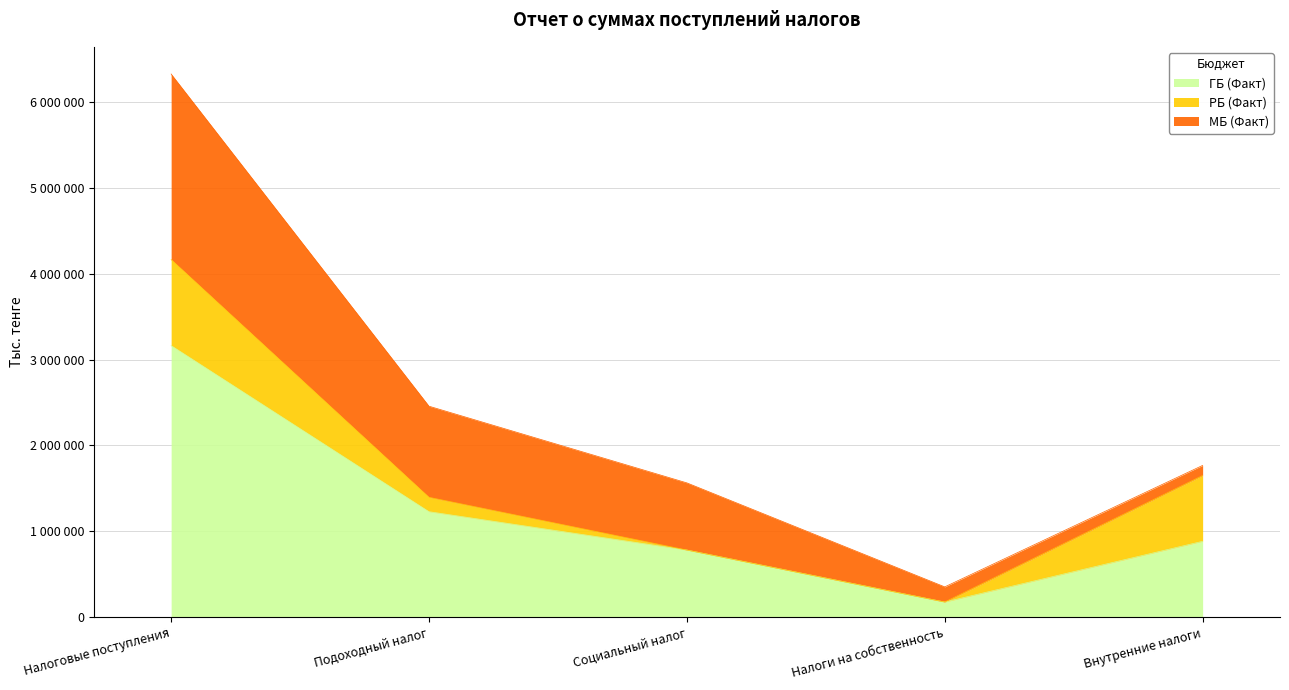

Reading left to right, list all the values displayed in this chart.

ГБ (Факт): 3163382	1228900	782311	176751	884052
РБ (Факт): 1002174	167583	0	0	766096
МБ (Факт): 2161208	1061317	782311	176751	117956